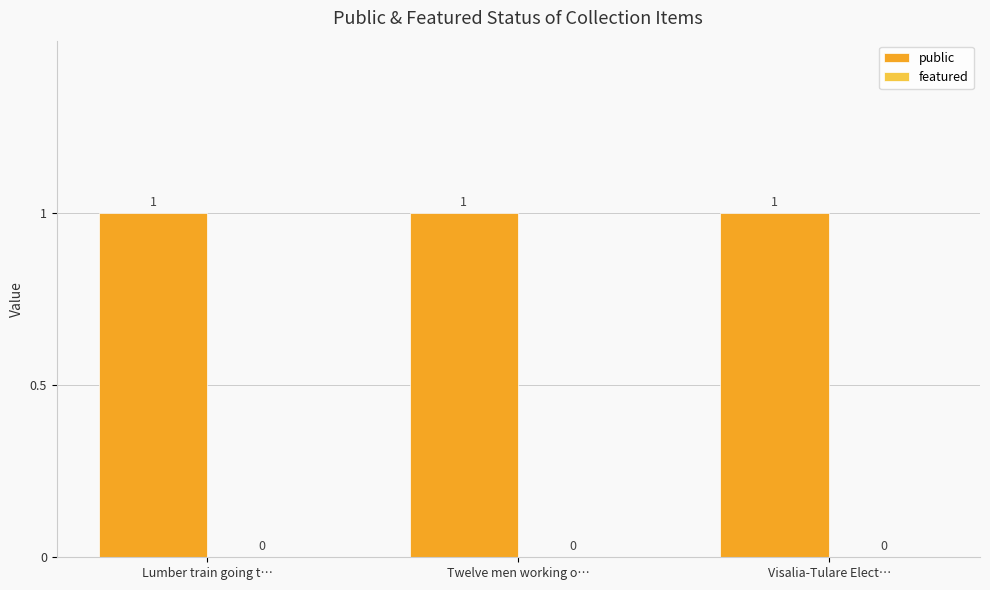

What is the spread (max minus min) of values at Lumber train going t…?

1